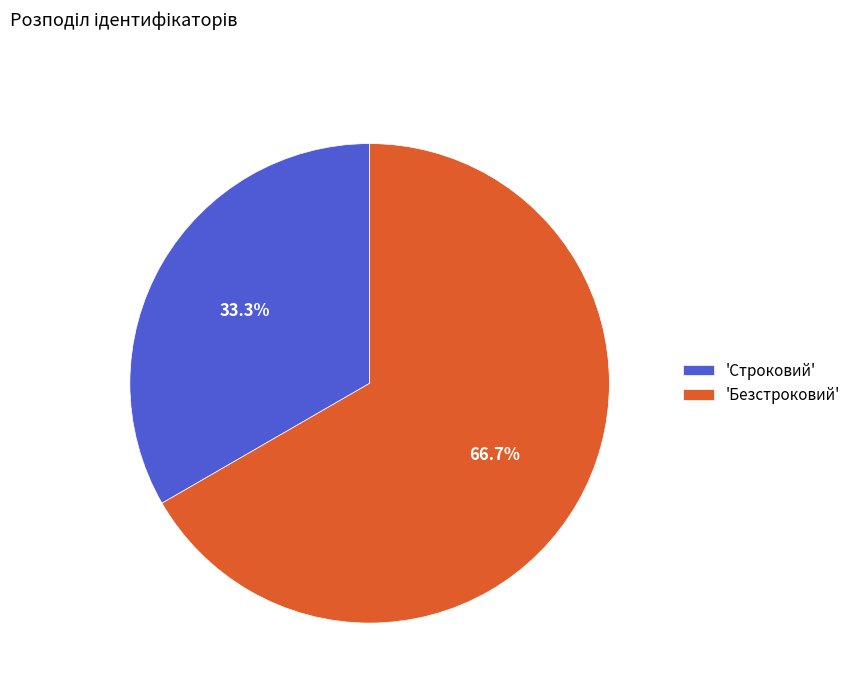

What is the largest slice in the pie chart?

'Безстроковий'